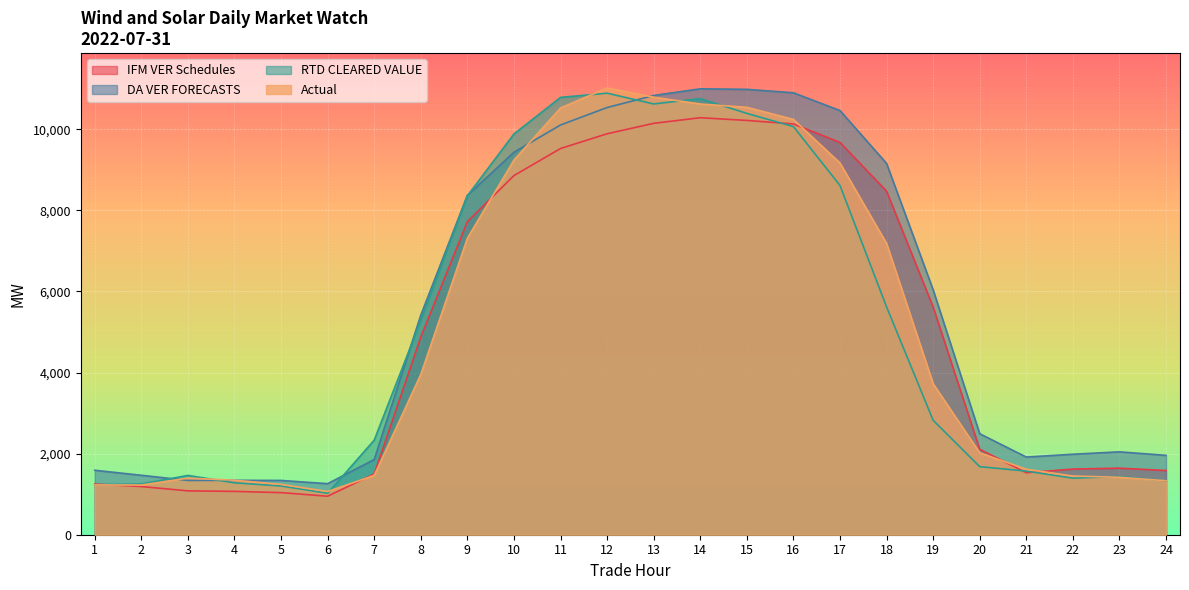

Reading left to right, list all the values displayed in this chart.

IFM VER Schedules: 1=1249.5	2=1187.9	3=1081.8	4=1068.8	5=1038.2	6=949.6	7=1497.9	8=4875.9	9=7720.5	10=8856.7	11=9524.4	12=9887.7	13=10145.3	14=10283.8	15=10216.7	16=10130.0	17=9674.3	18=8472.6	19=5615.4	20=2107.6	21=1528.1	22=1618.7	23=1641.2	24=1583.8
DA VER FORECASTS: 1=1589.6	2=1465.8	3=1338.9	4=1341.9	5=1338.6	6=1258.8	7=1854.6	8=5416.1	9=8369.5	10=9432.6	11=10104.9	12=10535.1	13=10831.1	14=10996.7	15=10983.5	16=10898.7	17=10460.4	18=9156.4	19=6038.5	20=2490.2	21=1915.2	22=1984.9	23=2044.1	24=1957.1
RTD CLEARED VALUE: 1=1232.8	2=1250.7	3=1462.0	4=1280.6	5=1202.2	6=1023.0	7=2333.0	8=5283.0	9=8358.3	10=9883.6	11=10785.0	12=10889.0	13=10623.3	14=10754.1	15=10390.3	16=10065.1	17=8612.7	18=5618.2	19=2822.0	20=1678.6	21=1569.4	22=1394.8	23=1435.7	24=1327.7
Actual: 1=1227.7	2=1225.0	3=1395.8	4=1343.9	5=1241.0	6=1066.8	7=1462.2	8=3953.0	9=7311.4	10=9238.9	11=10523.6	12=11017.3	13=10789.0	14=10621.6	15=10540.3	16=10241.2	17=9165.8	18=7182.5	19=3724.0	20=2018.8	21=1614.9	22=1447.2	23=1416.0	24=1331.0